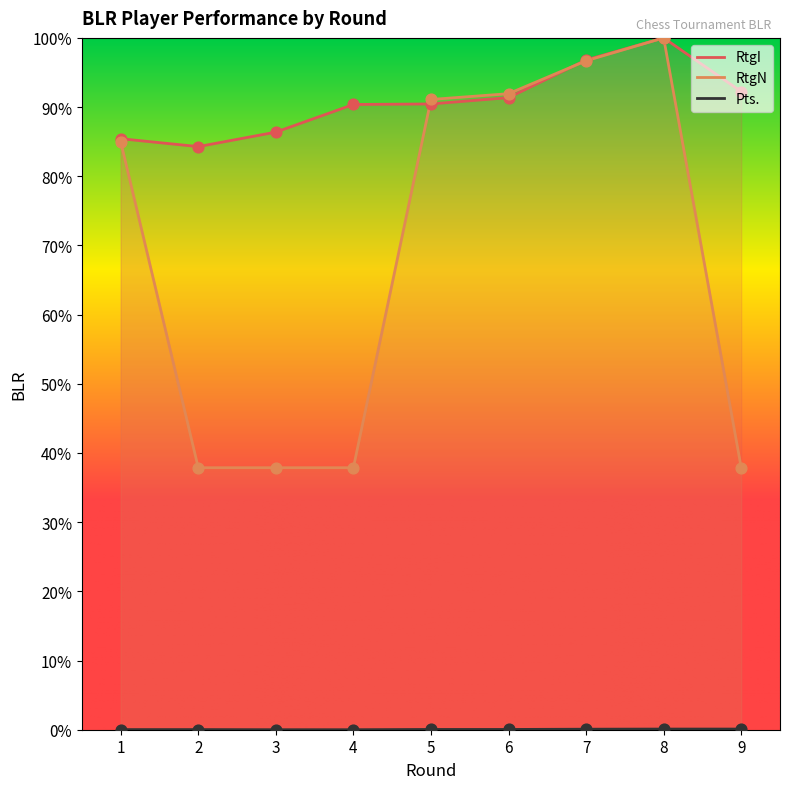

Which series reaches the maximum Y coordinate?

RtgI